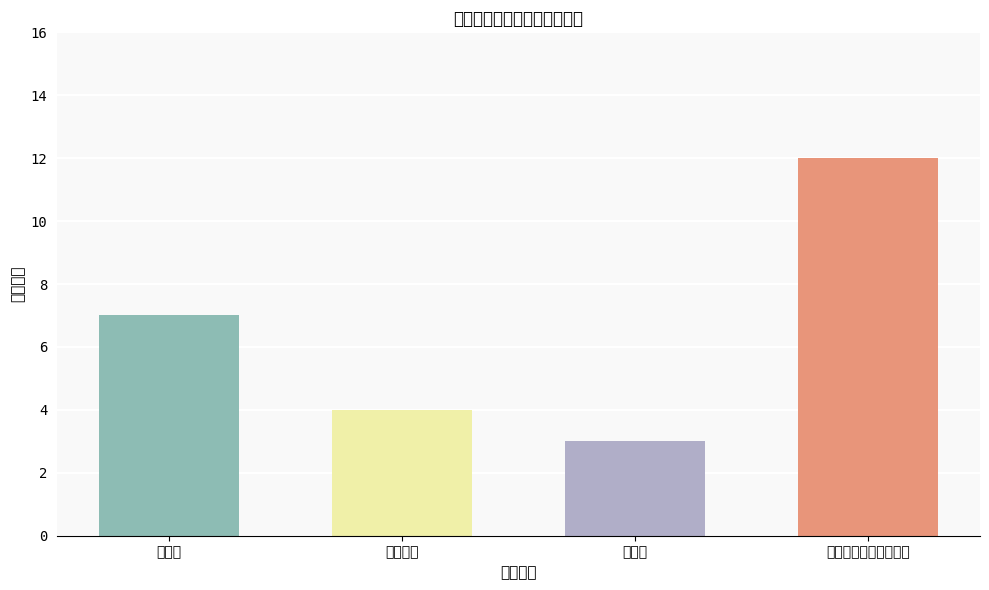

What is the label of the 3rd bar from the left?

遗传学